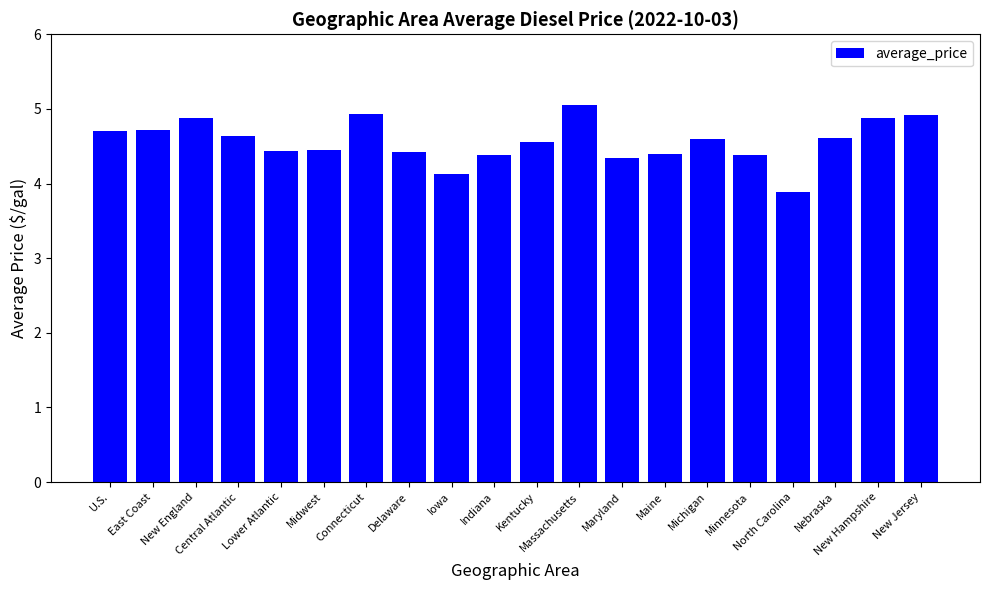

What is the difference between the values at Indiana and Massachusetts?

0.7